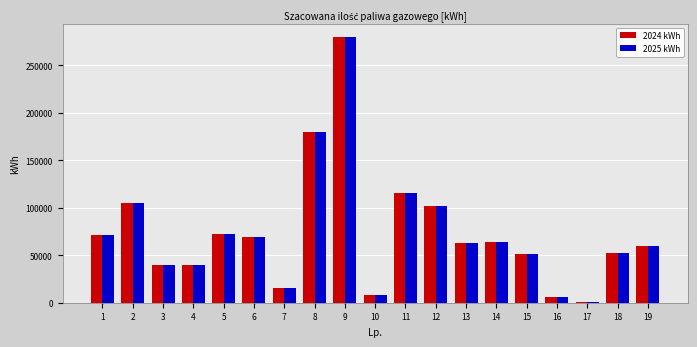

Is the value of 2025 kWh at 10 greater than the value of 2024 kWh at 1?

No